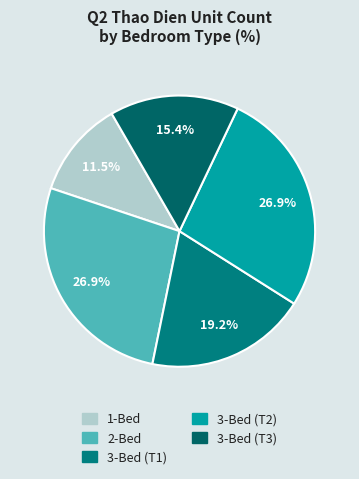

Is there a majority slice in this chart?

No